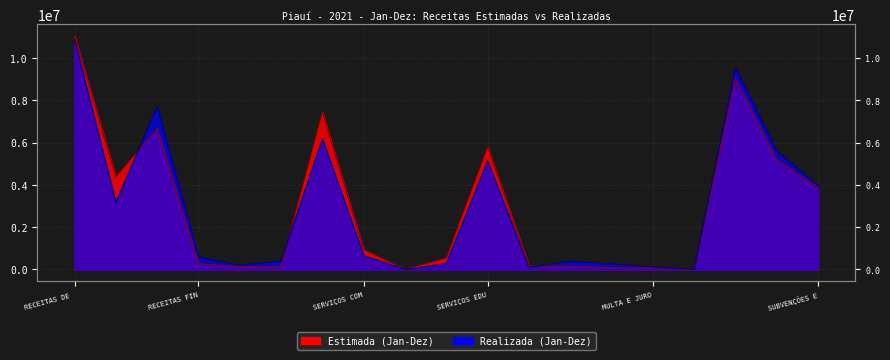

What is the total value across all series at SERVIÇOS DE LAZER?

260358.1